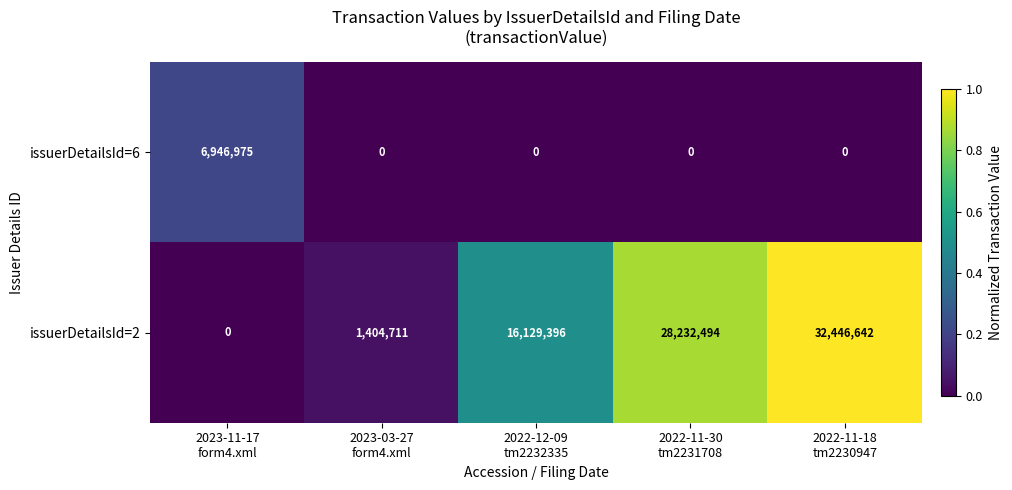

Reading right to left, transcribe all the data shown in this chart.

issuerDetailsId=6: 0	0	0	0	6946975
issuerDetailsId=2: 32446642	28232494	16129396	1404711	0